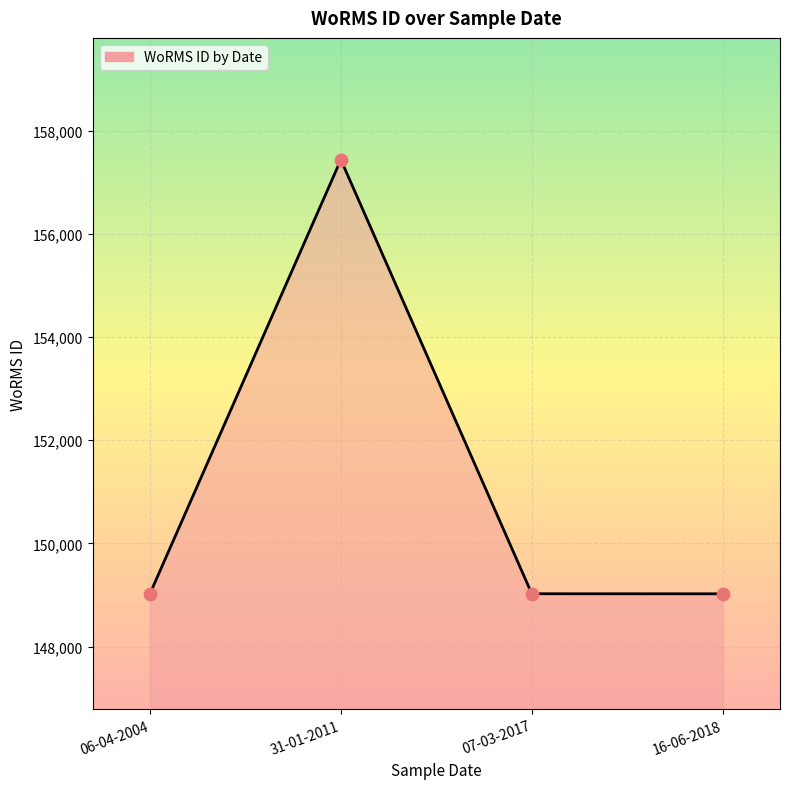

What is the change in value from 31-01-2011 to 07-03-2017?

-8415